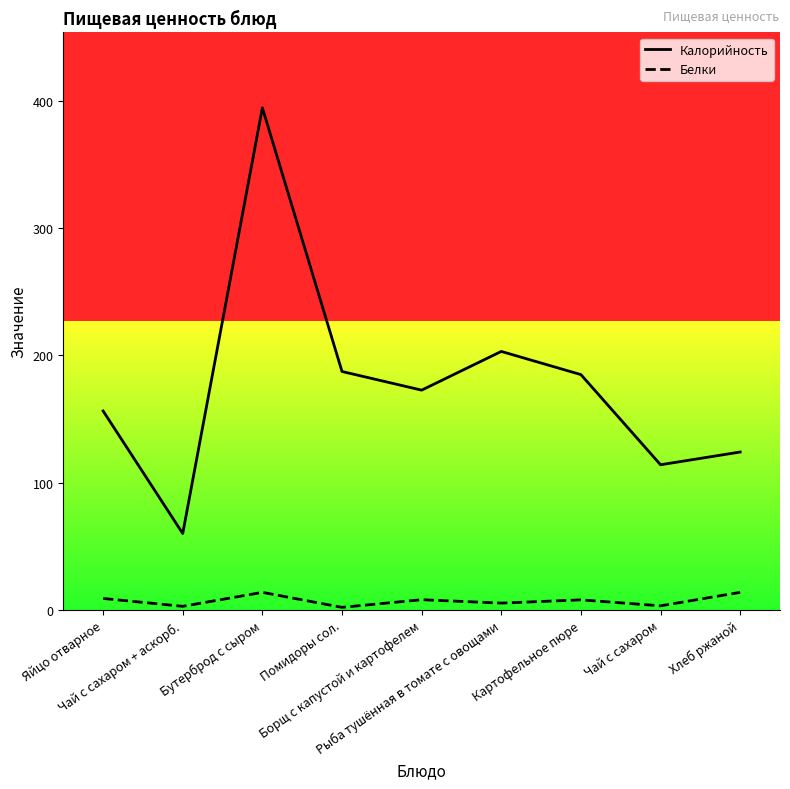

What is the smallest value displayed?

2.0